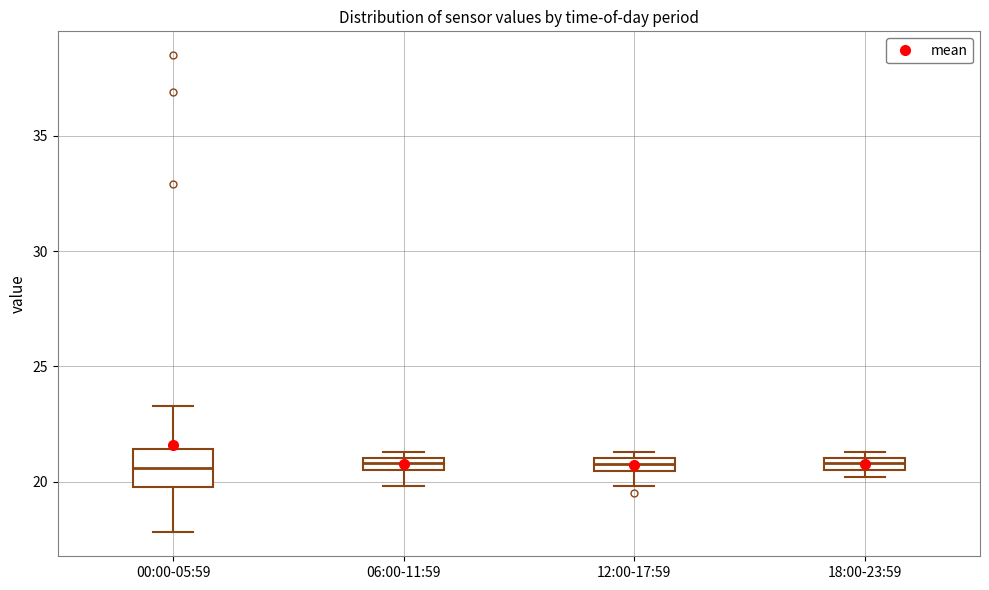

Comparing the boxes themselves (not the whiskers), which one is the tallest?

00:00-05:59